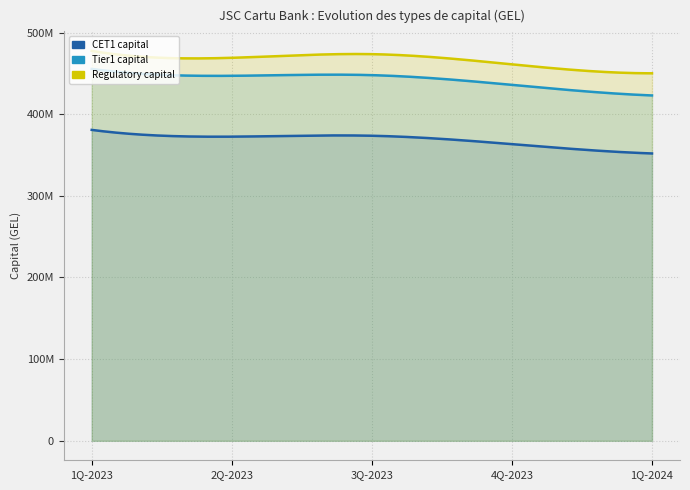

What is the label of the 2nd point from the right?

4Q-2023